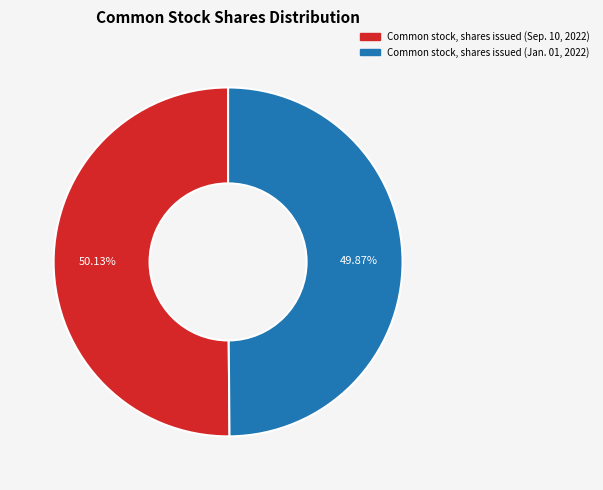

What is the ratio of the value at Common stock, shares issued (Jan. 01, 2022) to the value at Common stock, shares issued (Sep. 10, 2022)?

1.0